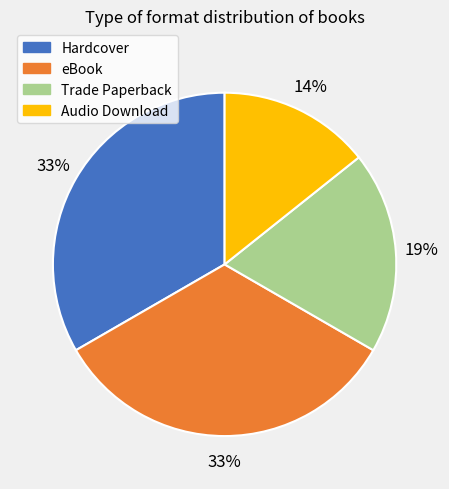

Which slice is the smallest?

Audio Download